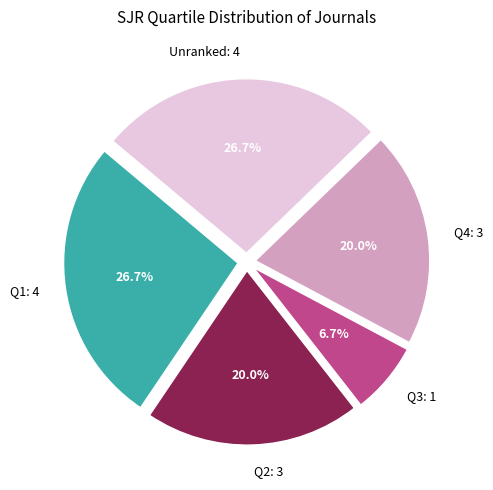

Combined, what portion of the pie is Unranked: 4 and Q2: 3?

46.7%